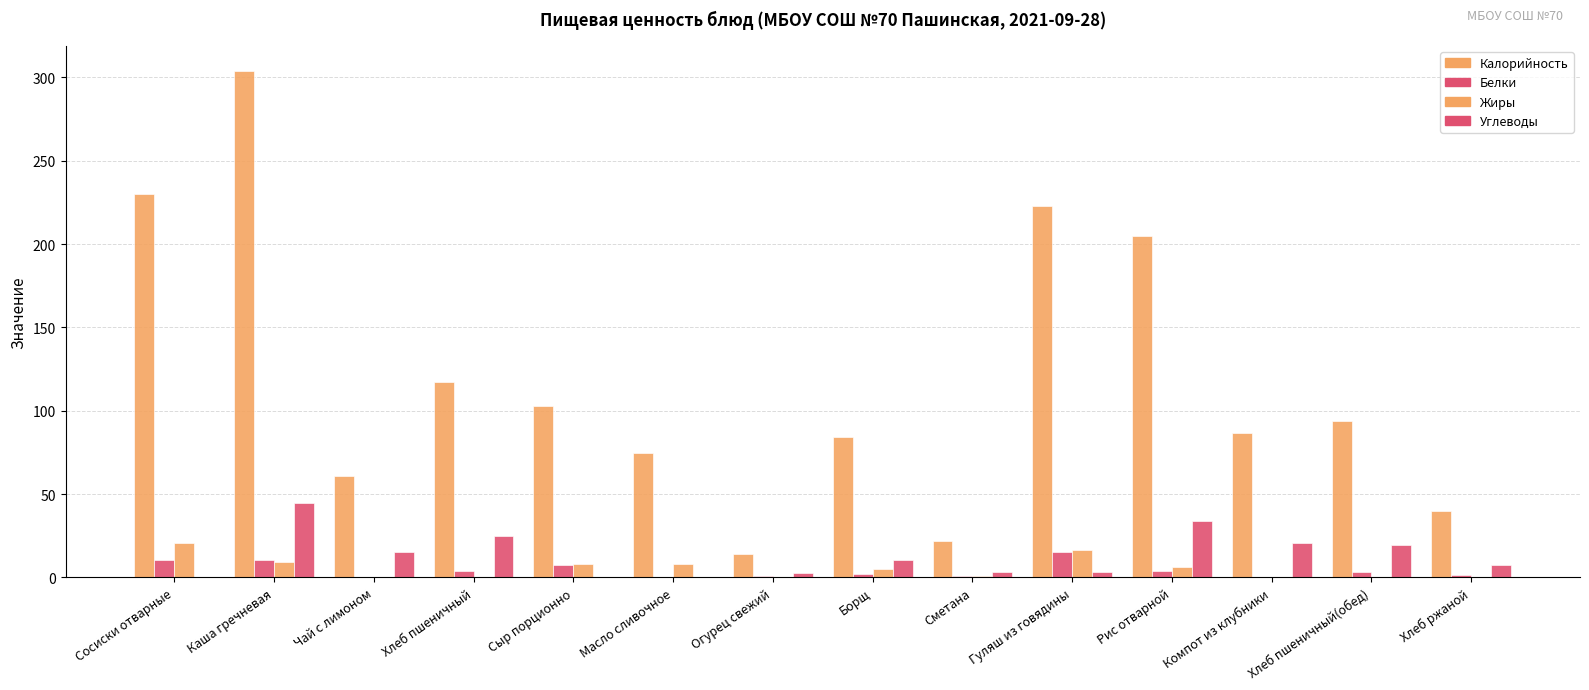

What is the label of the 3rd bar from the right?

Компот из клубники